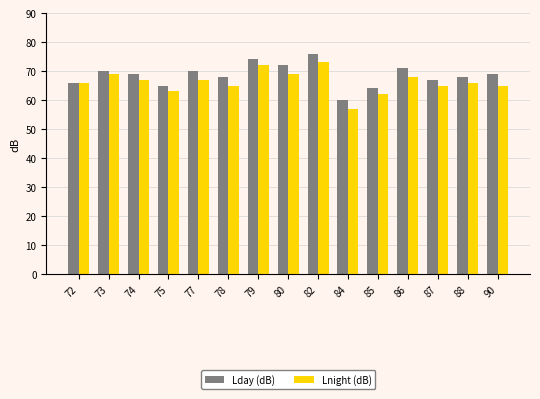

What is the spread (max minus min) of values at 79?

2